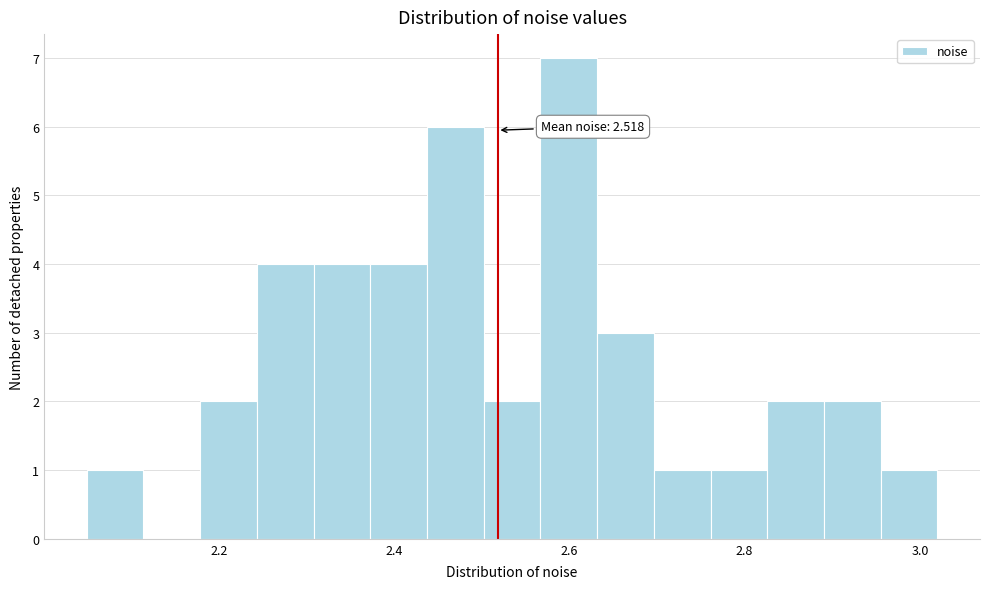

Read against the x-axis, roughly where is the centre of the tallest bar?

2.60